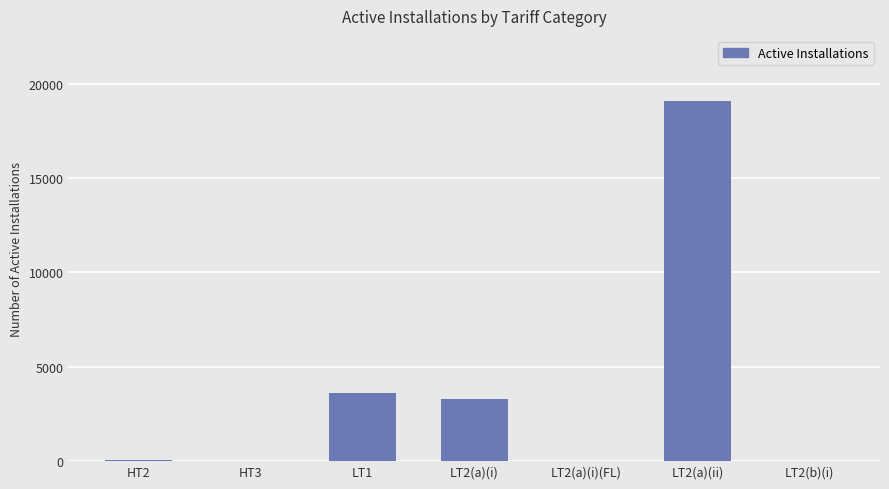

True or false: the data shows 84 at HT2.

True